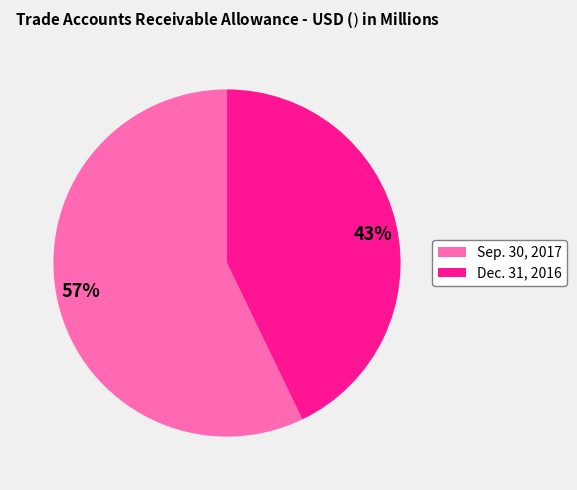

How many slices are in this pie chart?

2